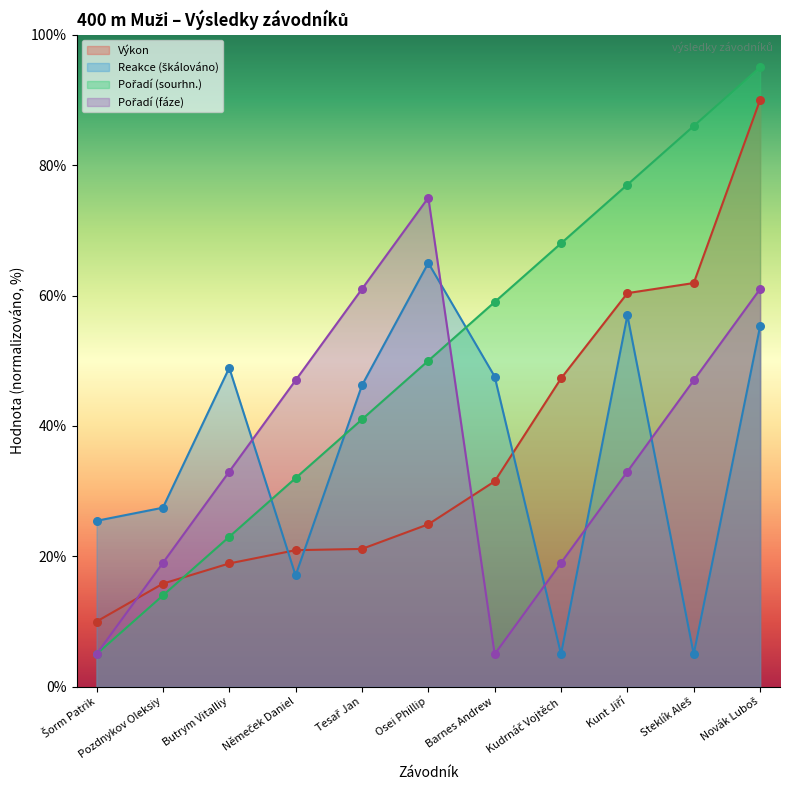

At which category is the sum across all series the highest?

Novák Luboš